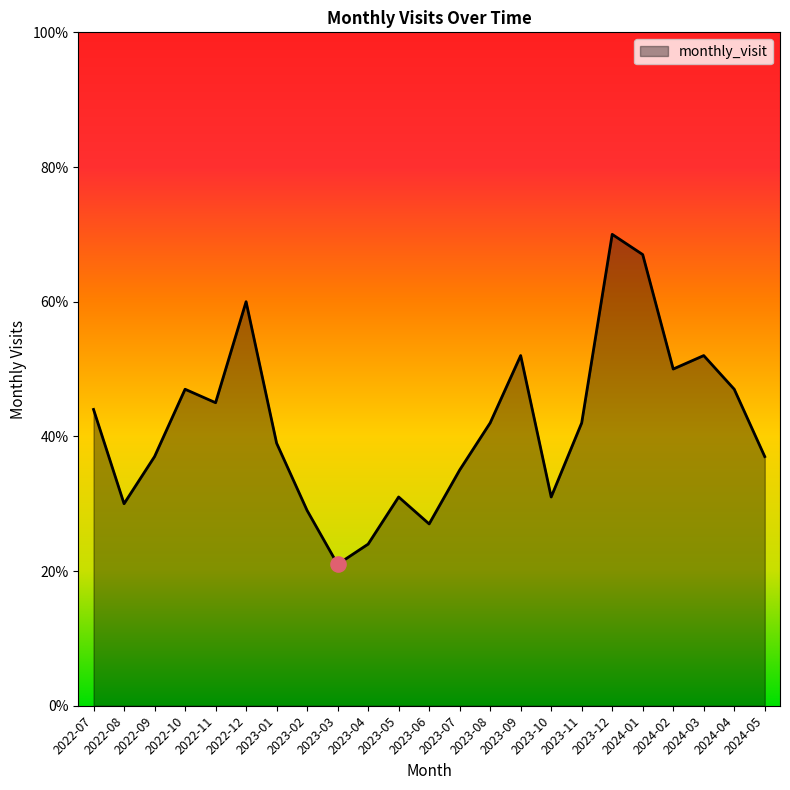

What is the change in value from 2023-05 to 2024-03?

+21